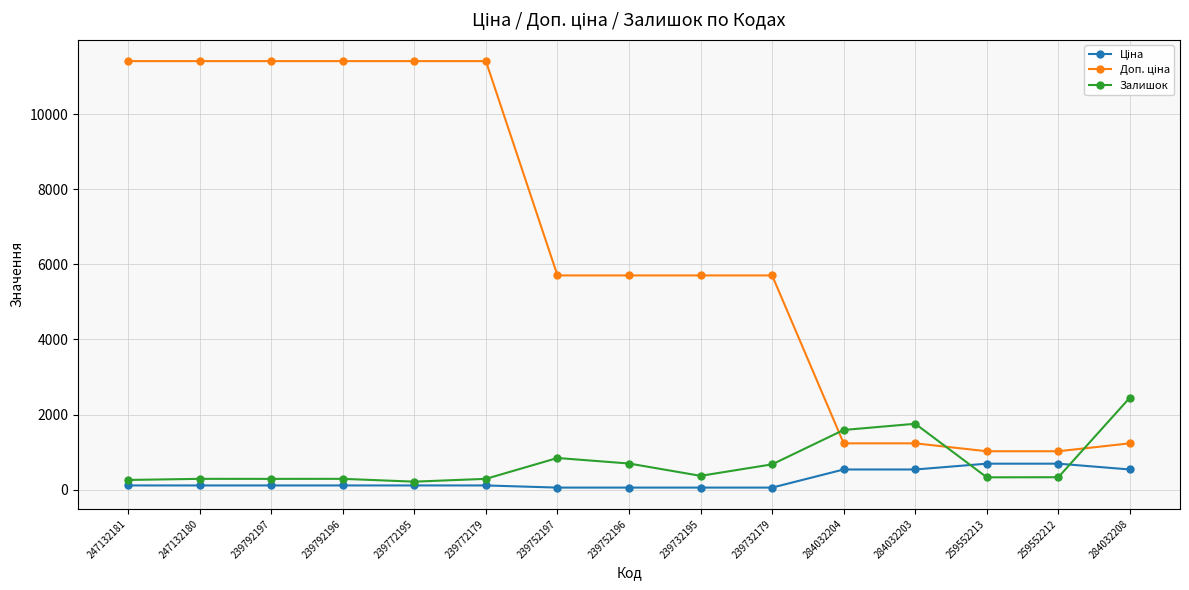

The value of Залишок at 247132181 is 260.0. True or false?

True